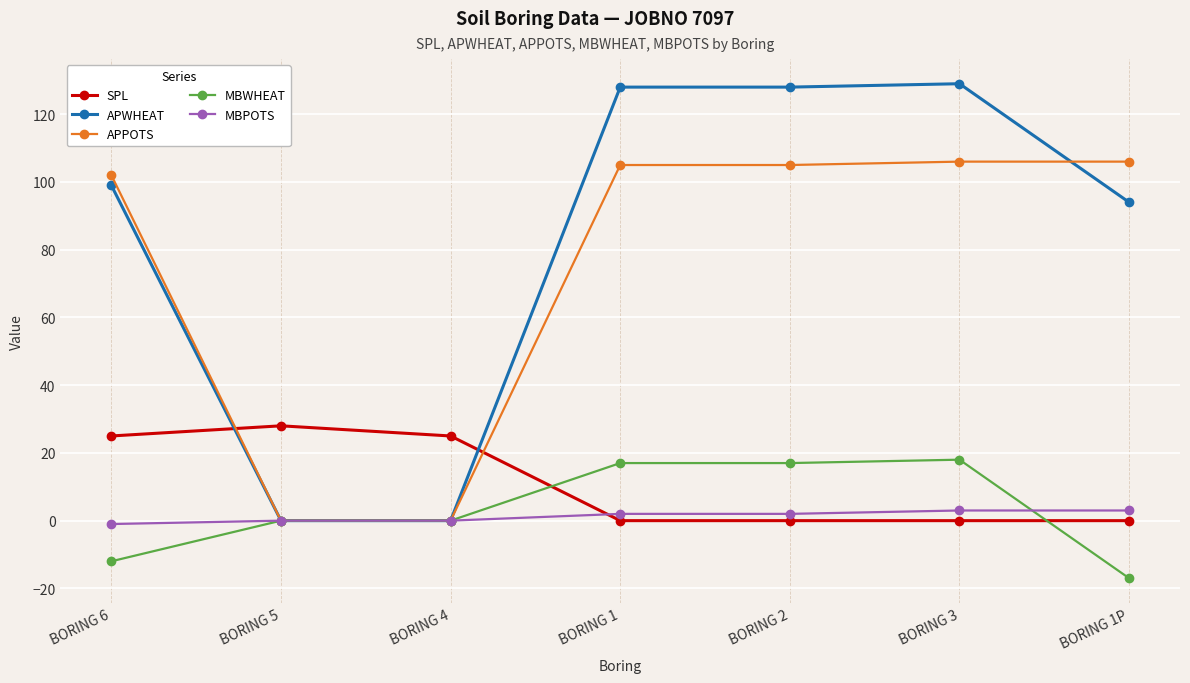

How many data points in APWHEAT are less than 99?

3